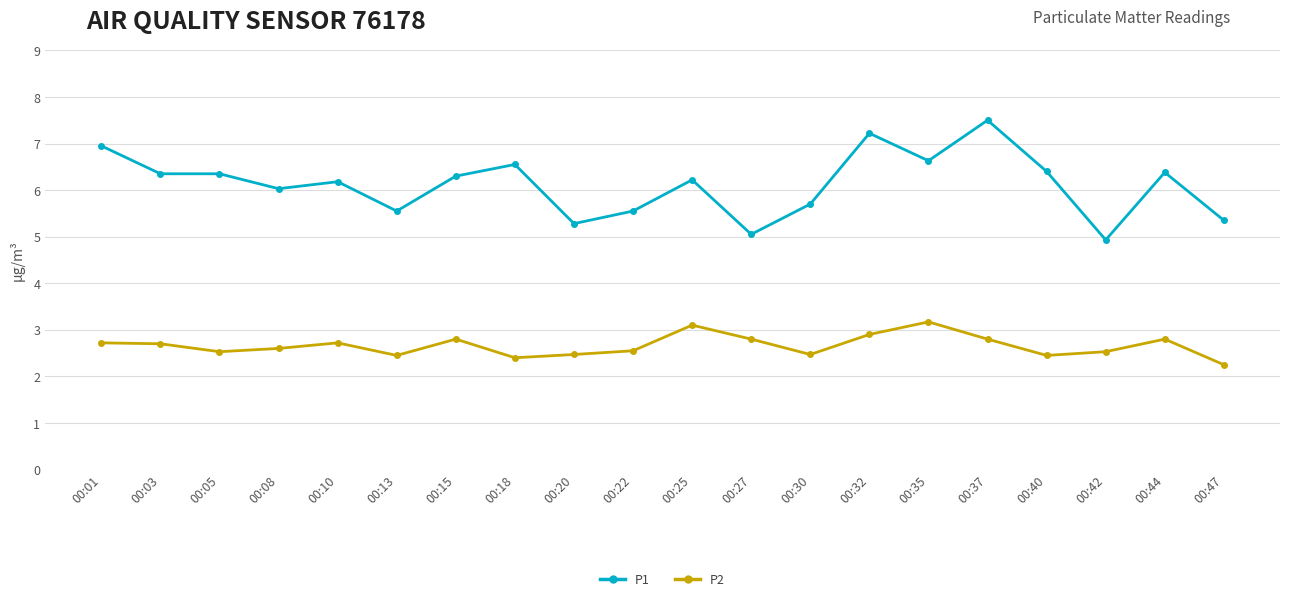

What is the value of the P1 point at the 19th from the left?

6.4